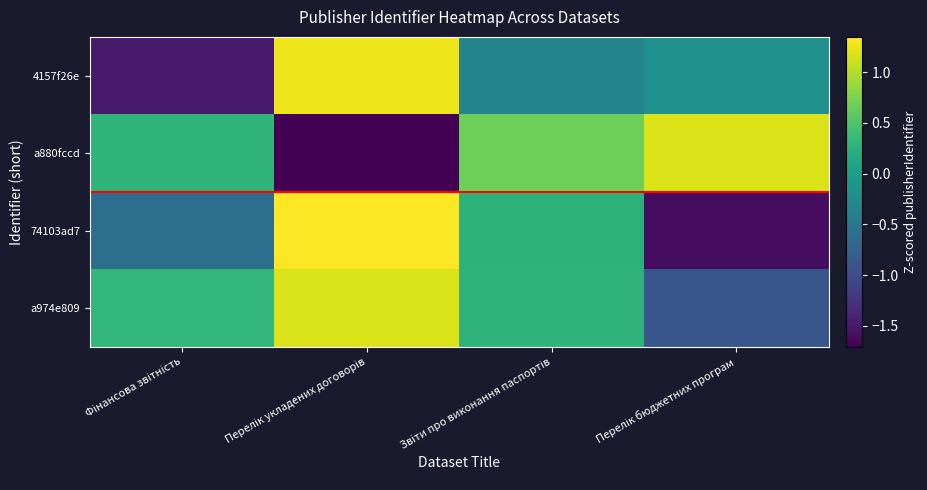

Which series has the largest total across all categories?

a974e809